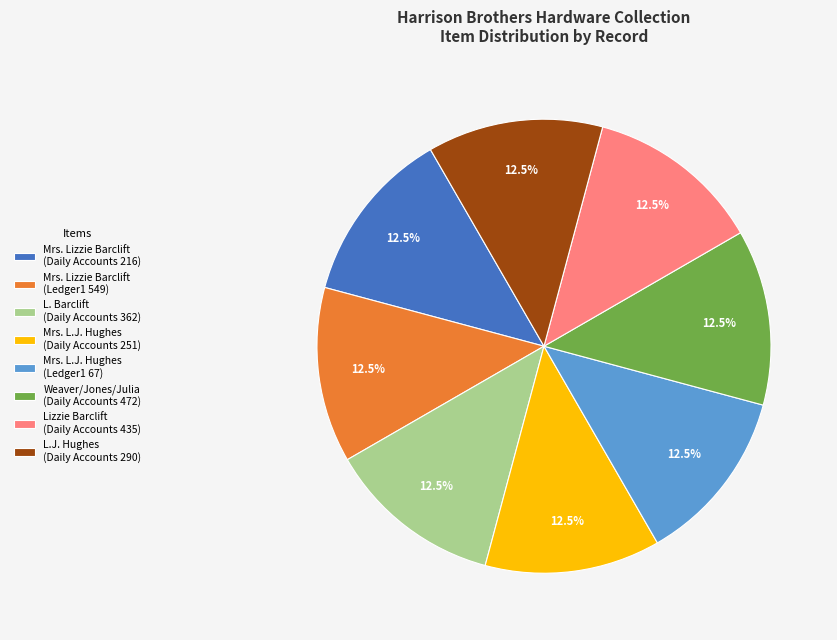

Does any single category account for the majority?

No